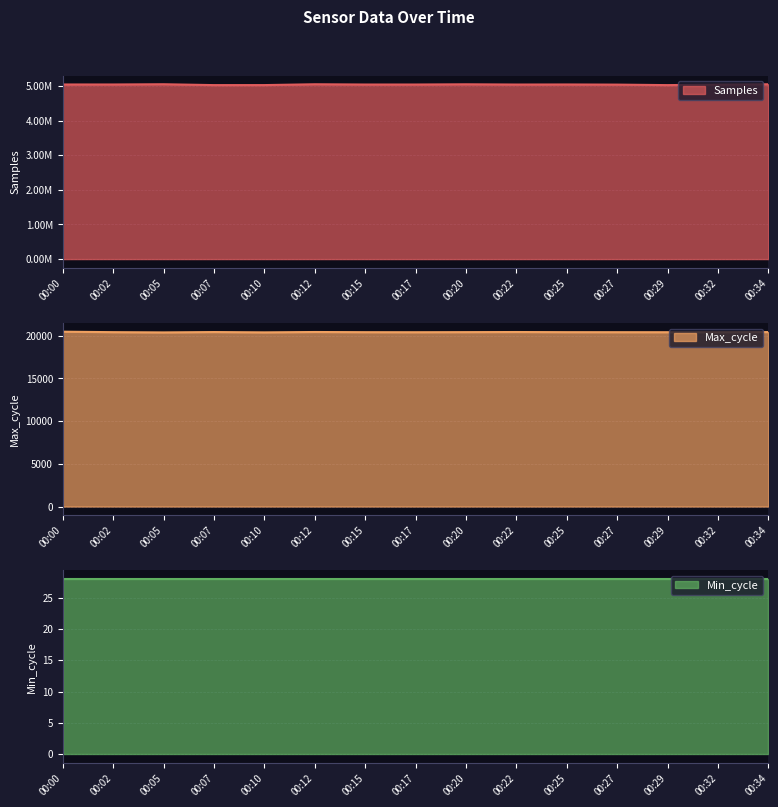

Which category has the highest value across all series?

00:05